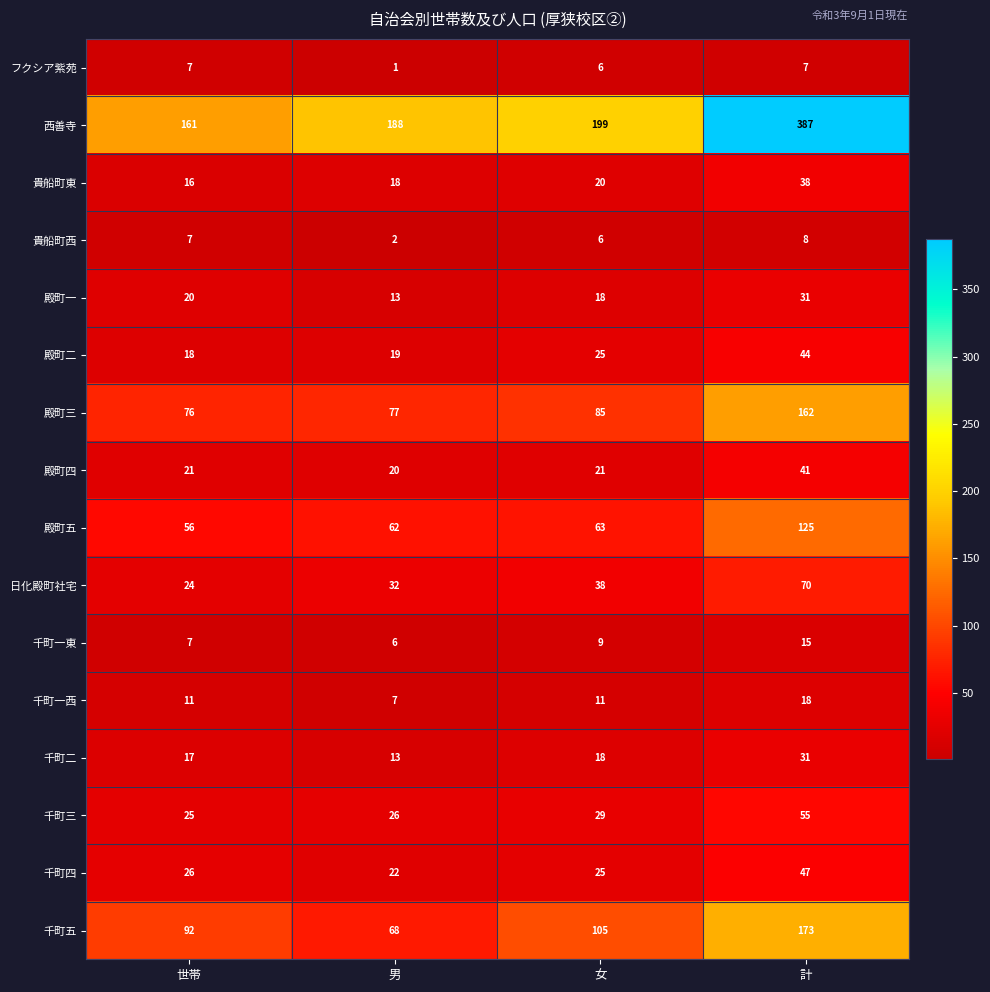

What is the sum of all 殿町五 values?

306